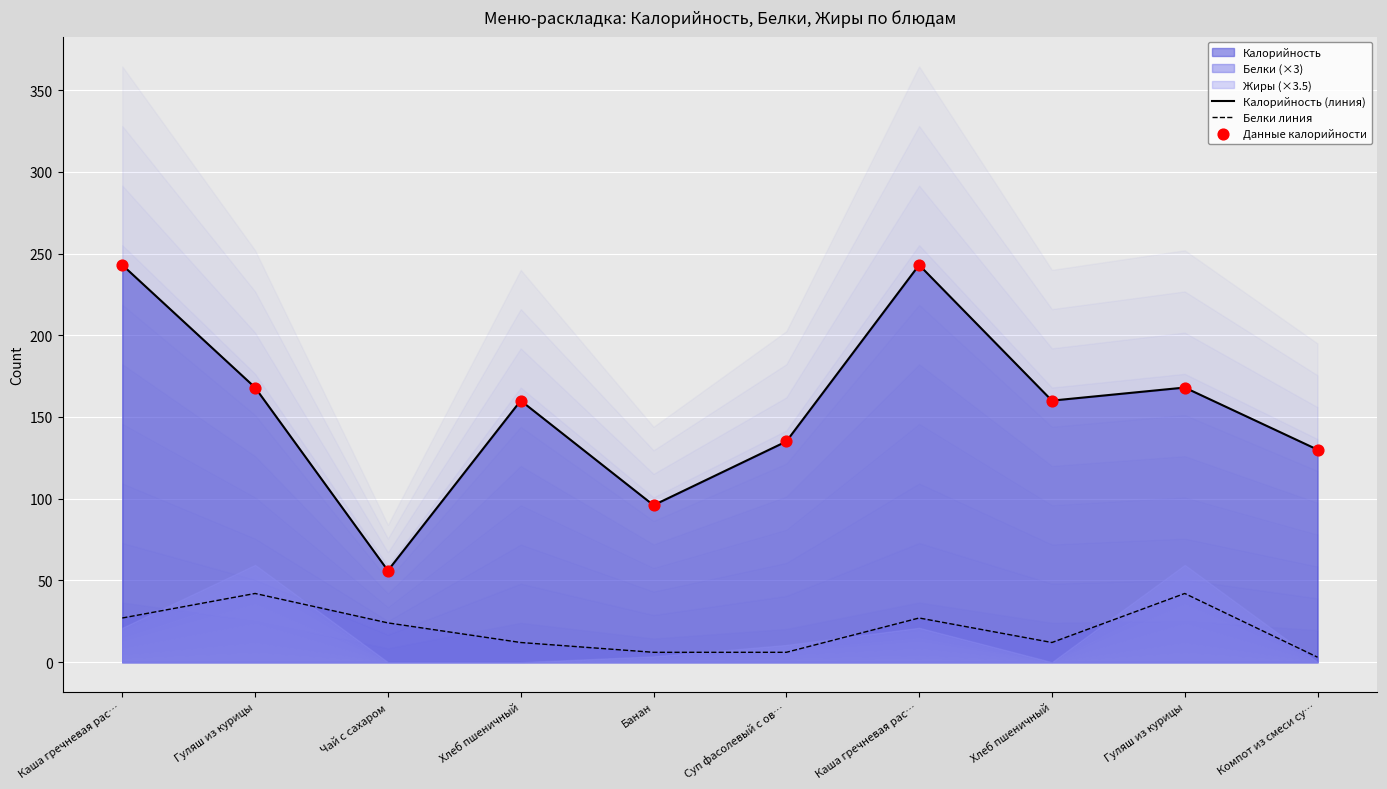

At which category is the sum across all series the highest?

Каша гречневая рас…